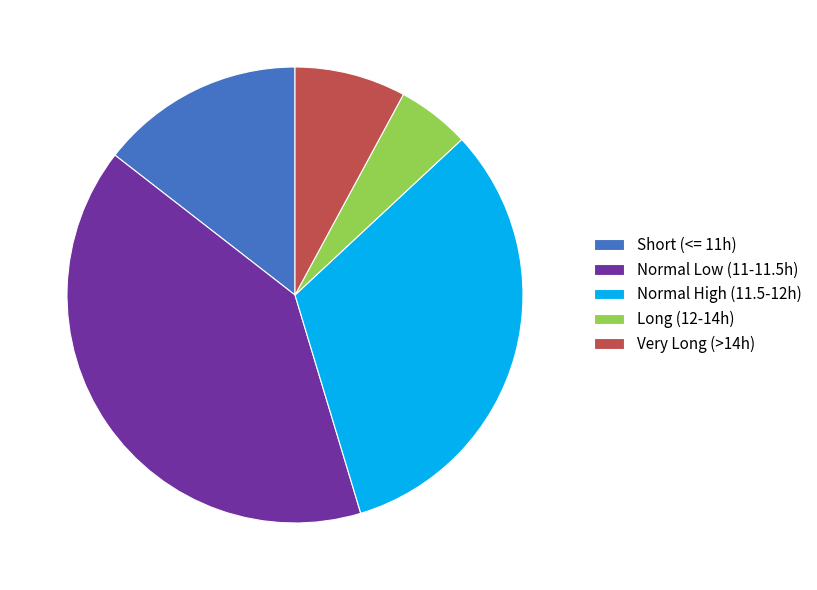

Which category has the smallest portion of the pie?

Long (12-14h)